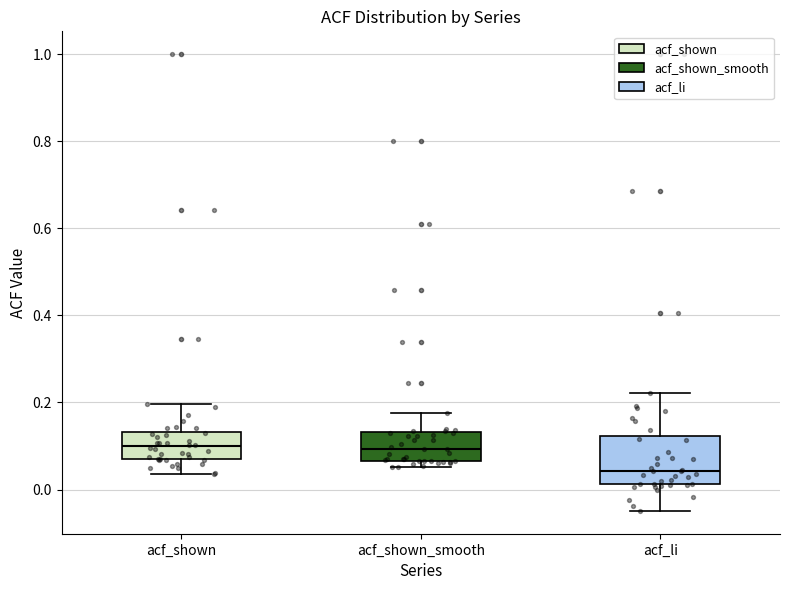

Reading left to right, read every box against the y-axis: the position of its median line, the range the box covers, and the ends of its whiskers. The values are not printed on the chart, so give them approximately, as read against the axis.

acf_shown: median 0.10, box 0.06 to 0.14, whiskers 0.04 to 0.20
acf_shown_smooth: median 0.10, box 0.06 to 0.14, whiskers 0.06 (just below the box's lower edge) to 0.18
acf_li: median 0.04, box 0.02 to 0.12, whiskers -0.04 to 0.22